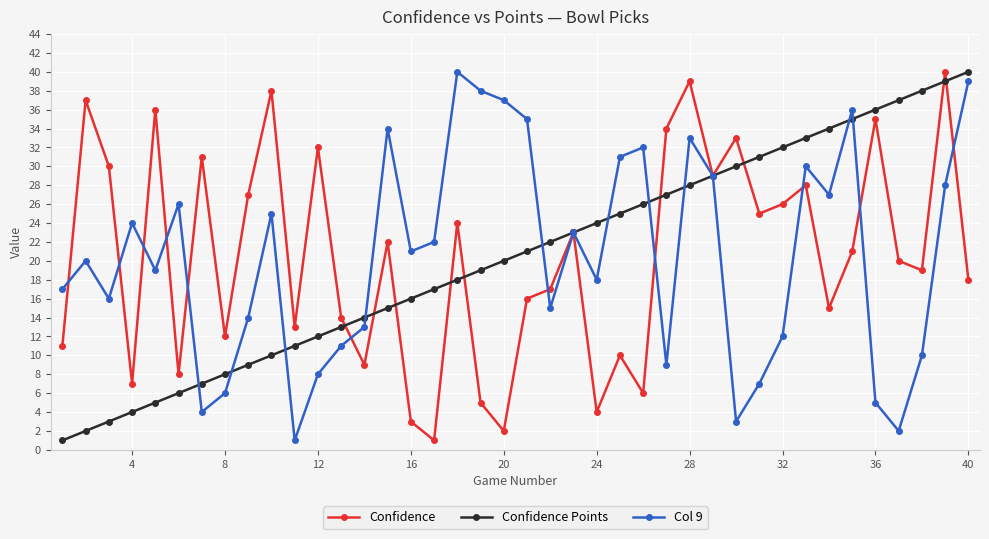

True or false: Confidence has more than 0 interior local peaks.

True